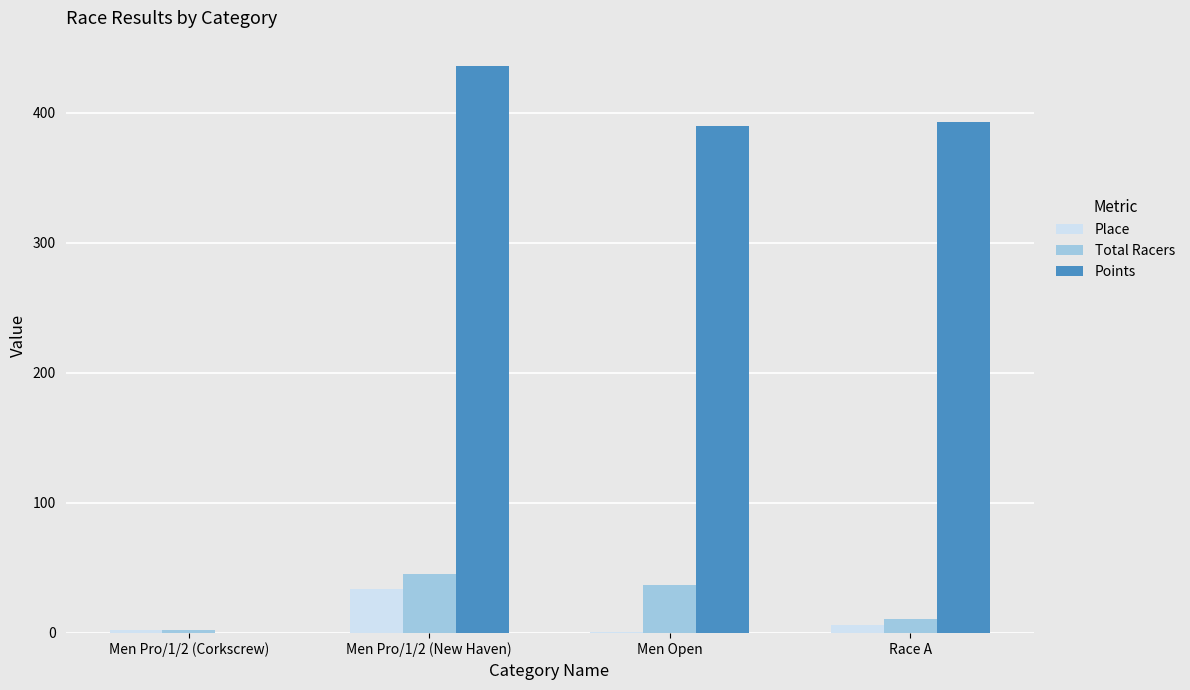

Which series changed the most between Men Pro/1/2 (Corkscrew) and Race A?

Points